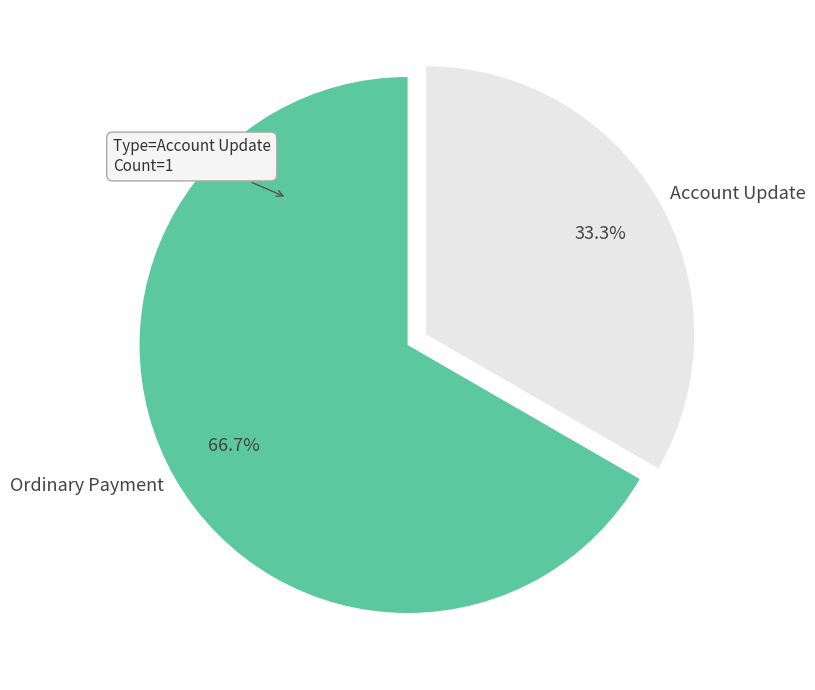

Rank the categories by value from highest to lowest.

Ordinary Payment, Account Update